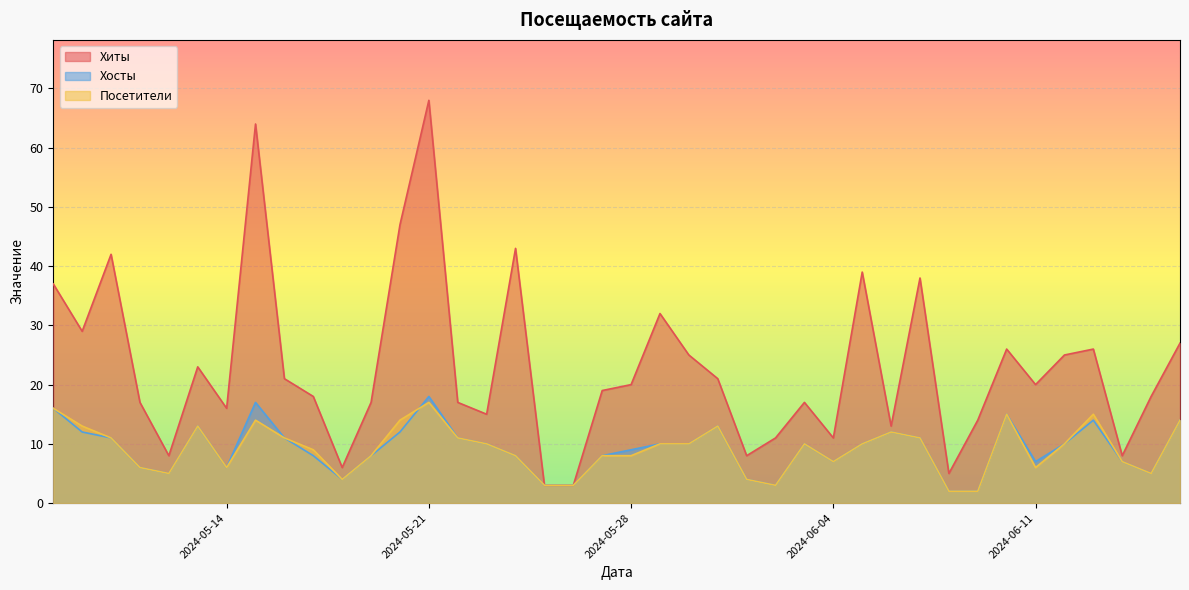

Which series has the largest range (max minus min)?

Хиты